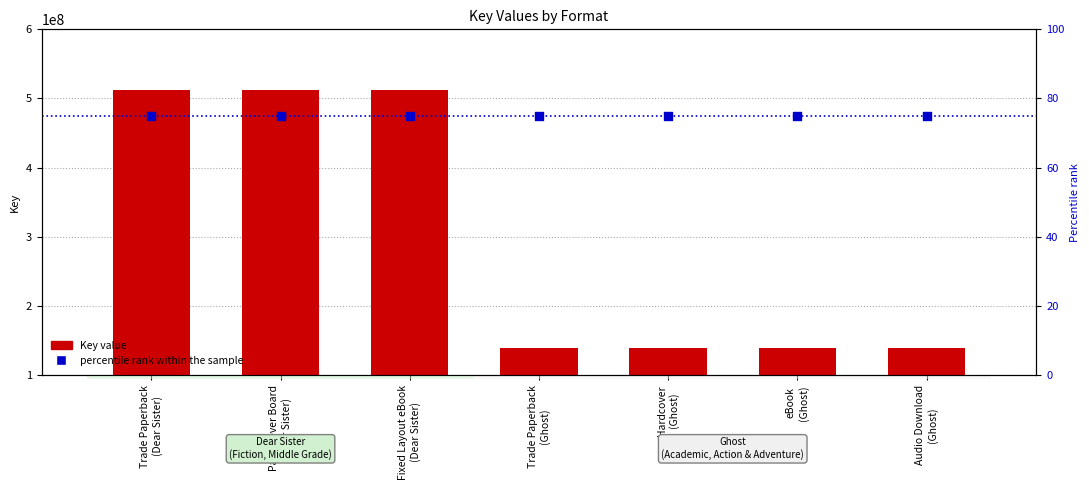

At which category is the sum across all series the highest?

Trade Paperback
(Dear Sister)